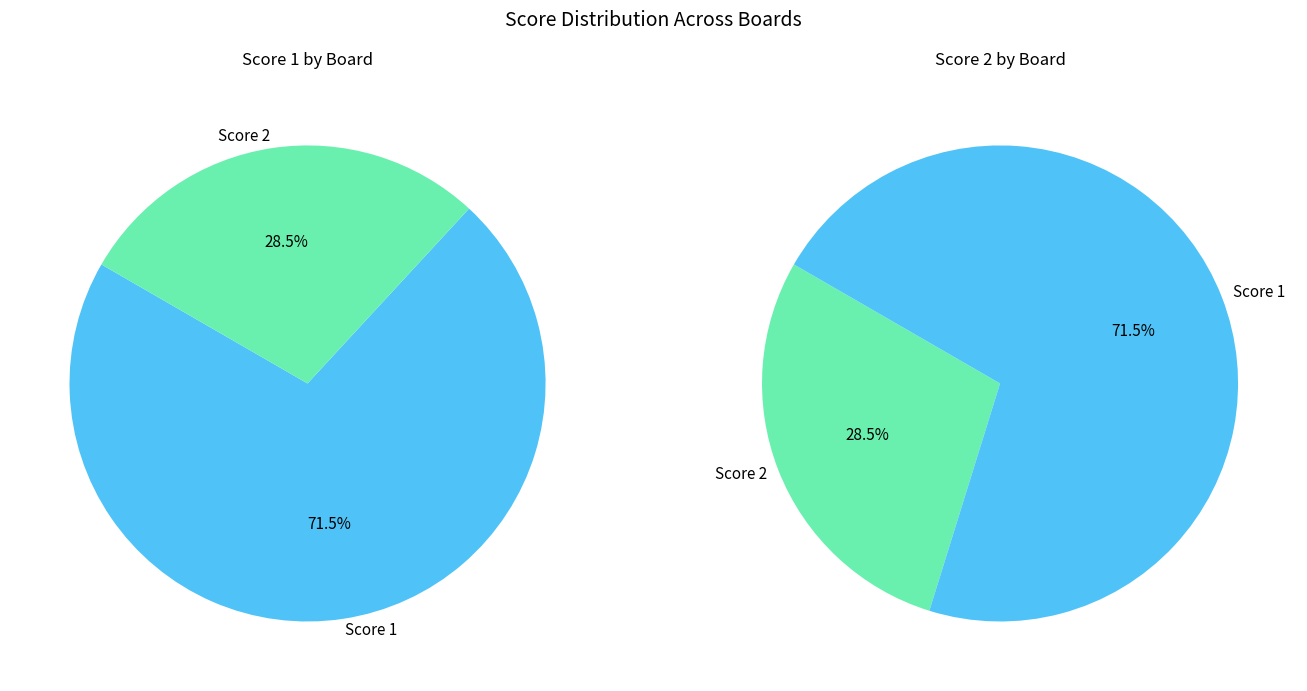

Rank the series by their average value, from lowest to highest.

Score 2, Score 1